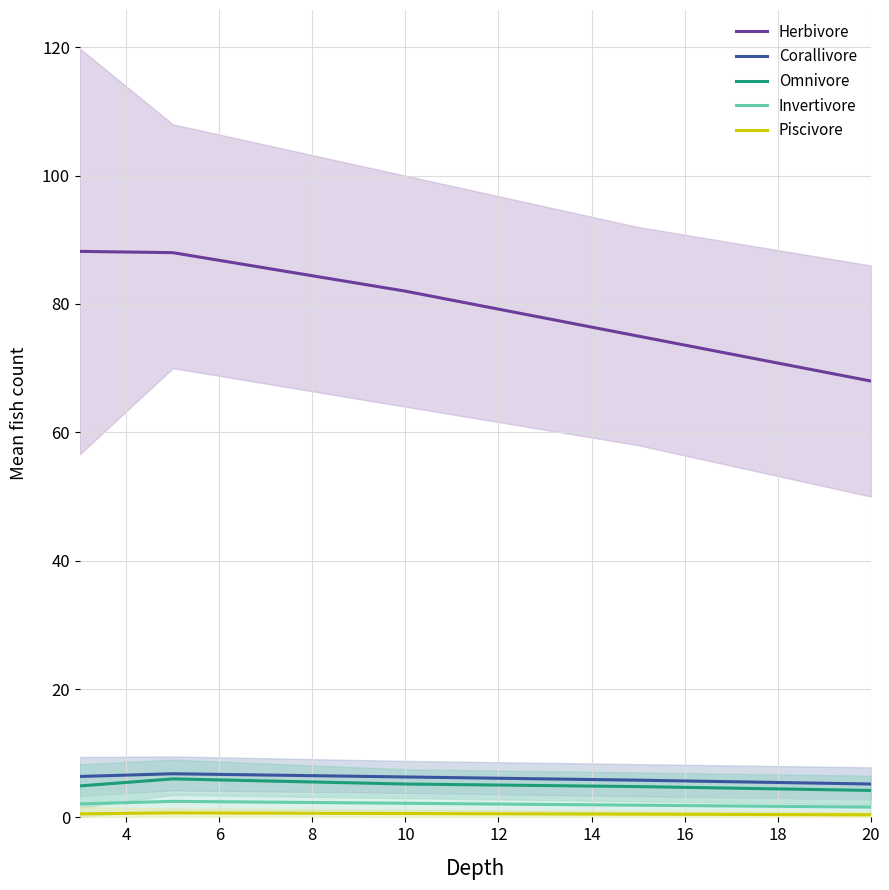

At how many categories does at least one series exceed 59?

5